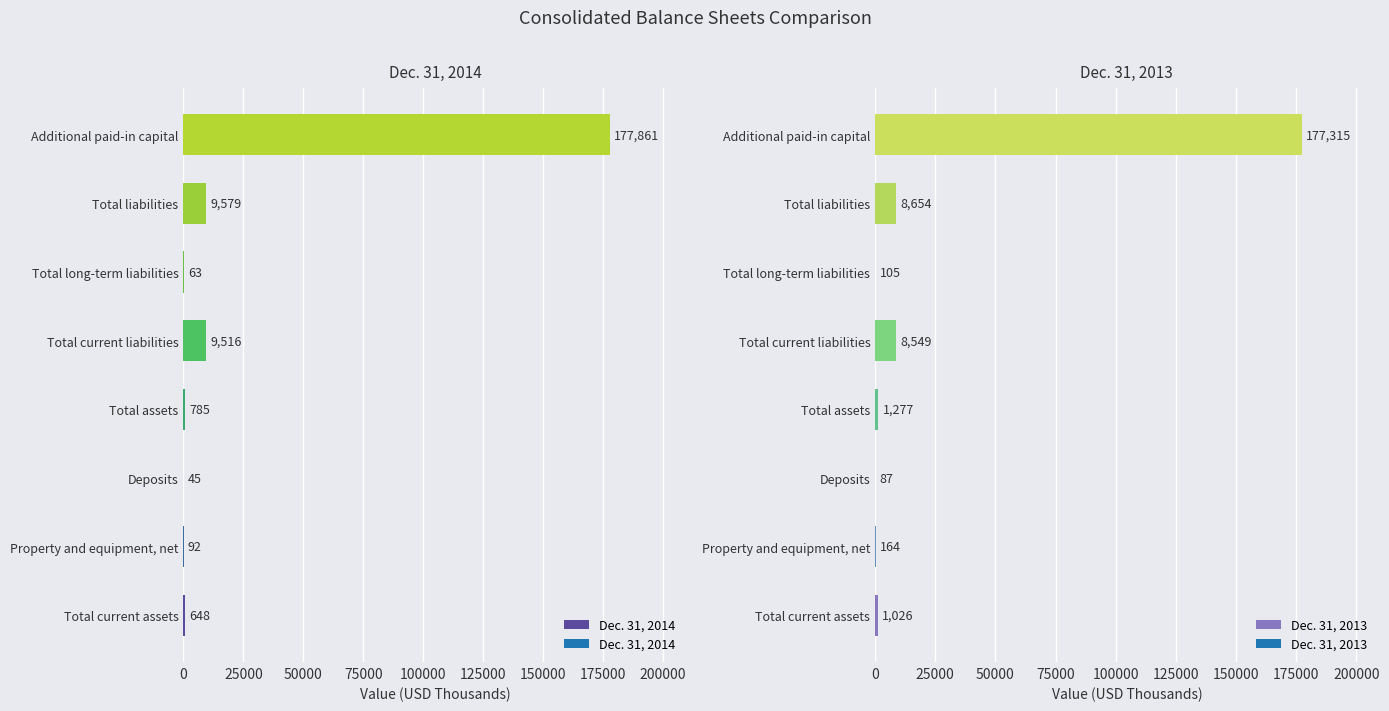

True or false: Dec. 31, 2013 has a value of 8654 at Total liabilities.

True